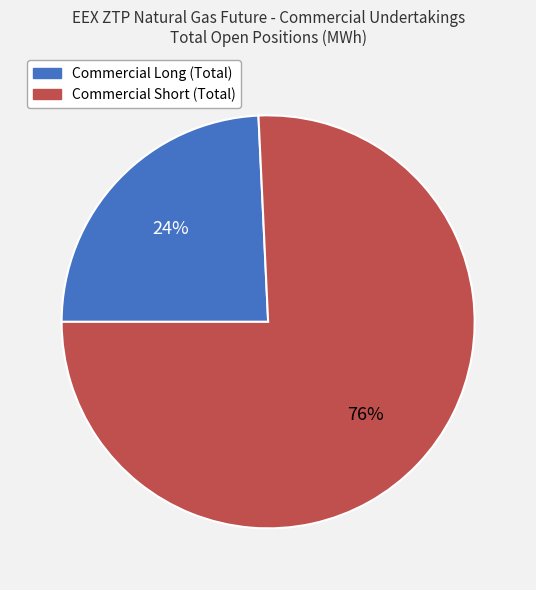

What is the largest slice in the pie chart?

Commercial Short (Total)